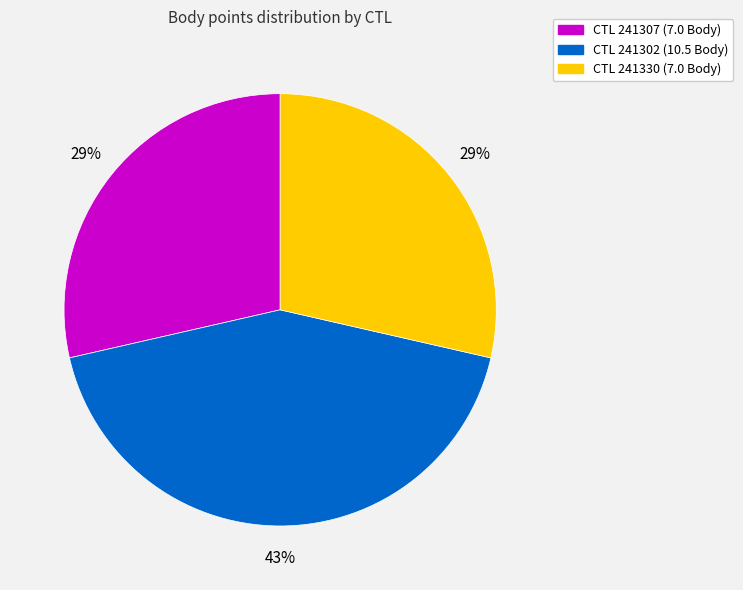

Does any single category account for the majority?

No